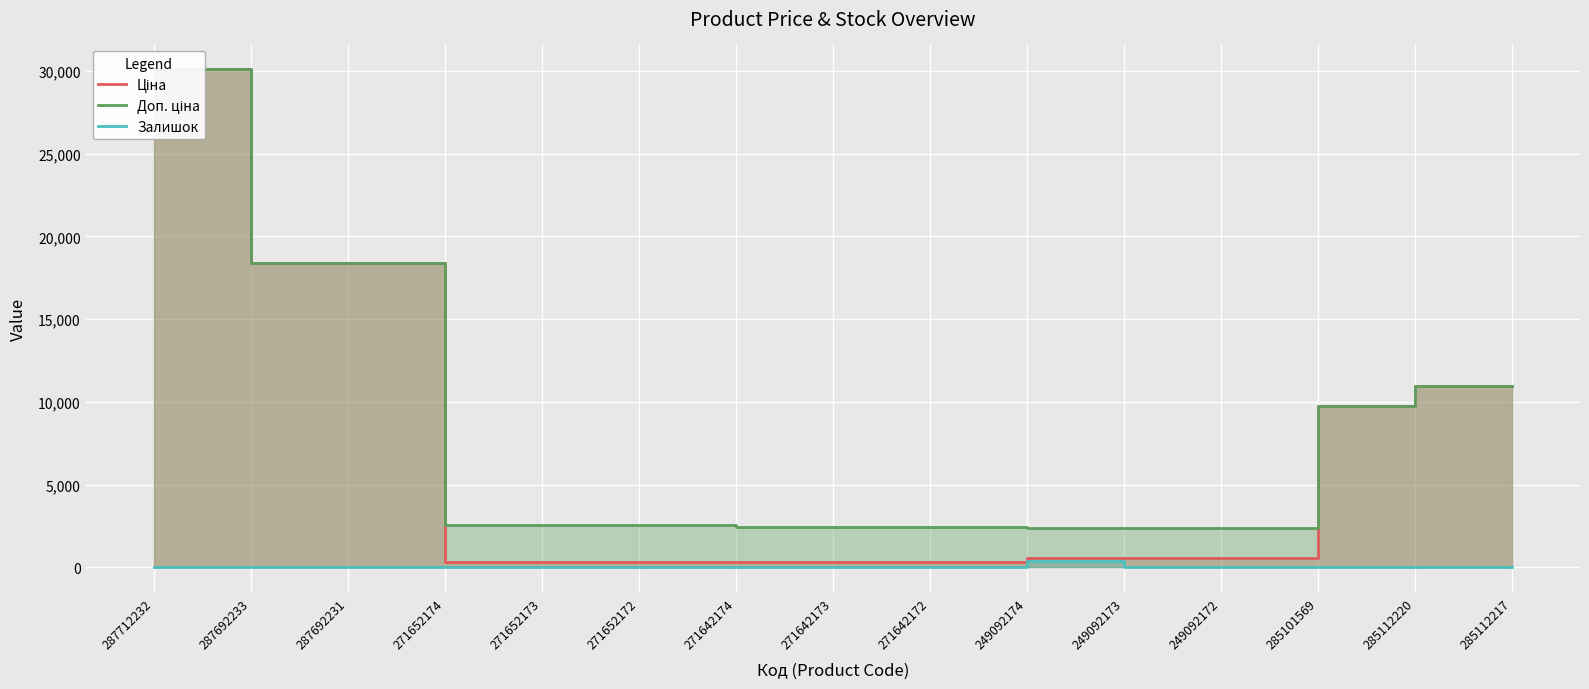

How many data points in Залишок are less than 14?

7